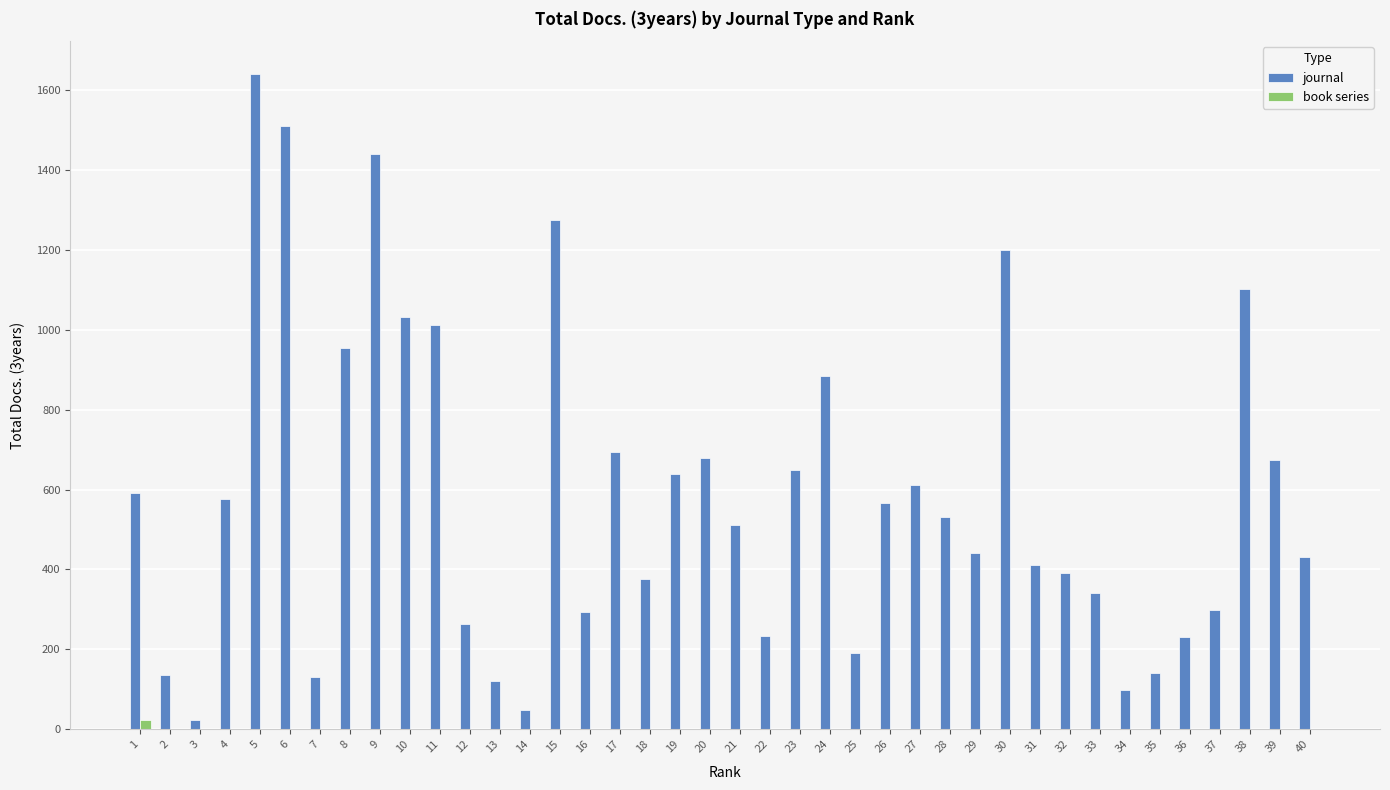

Is the value of book series at 16 greater than the value of journal at 25?

No